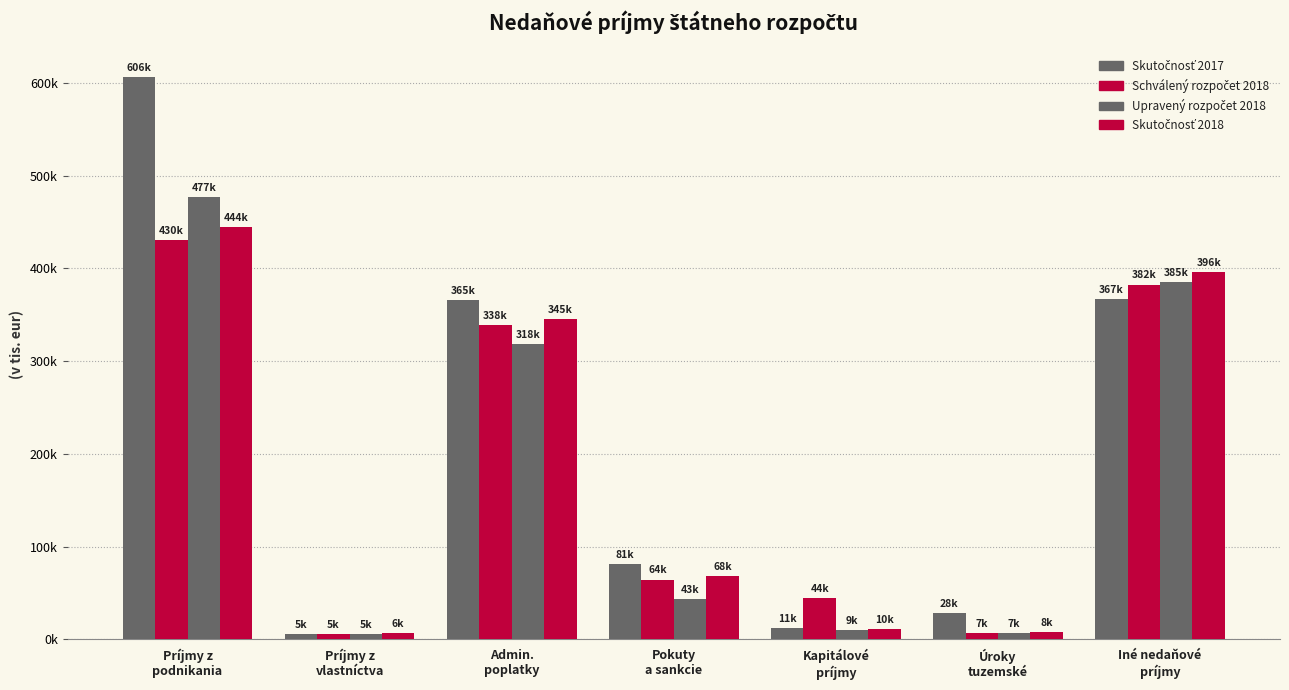

Is it true that Schválený rozpočet 2018 equals 627492 at Príjmy z
podnikania?

False